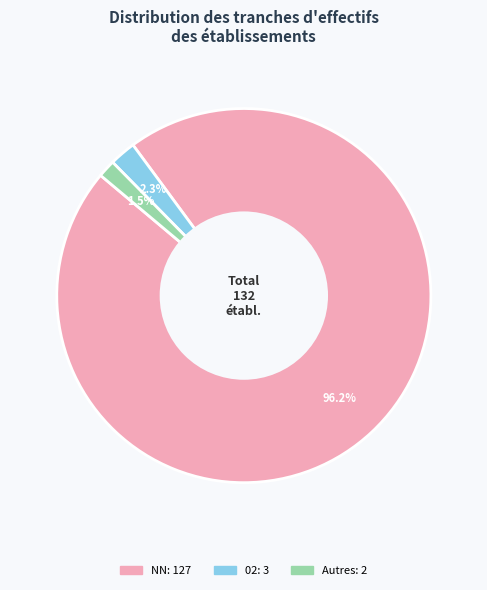

Is there a majority slice in this chart?

Yes